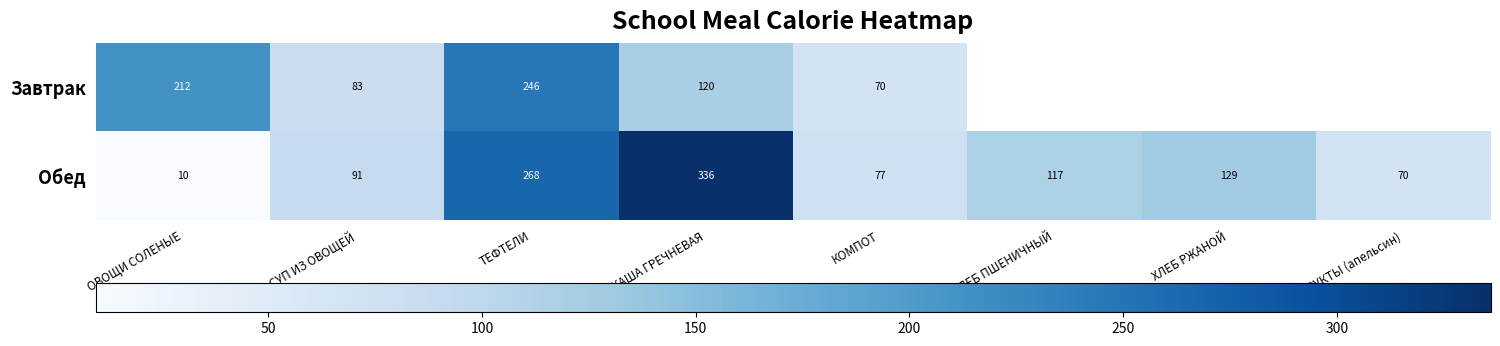

At СУП ИЗ ОВОЩЕЙ, list the series in order from smallest to largest.

Завтрак, Обед